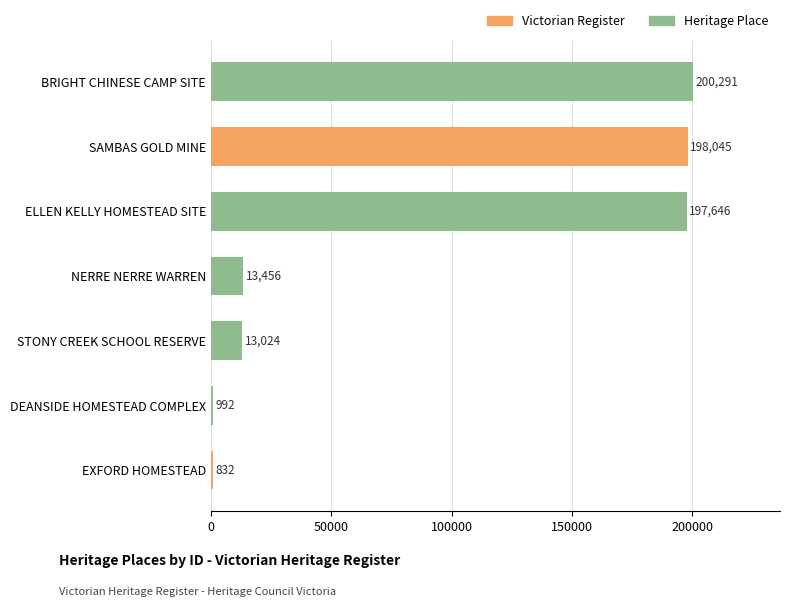

Reading top to bottom, what are all the values shown in this chart?

200291	198045	197646	13456	13024	992	832